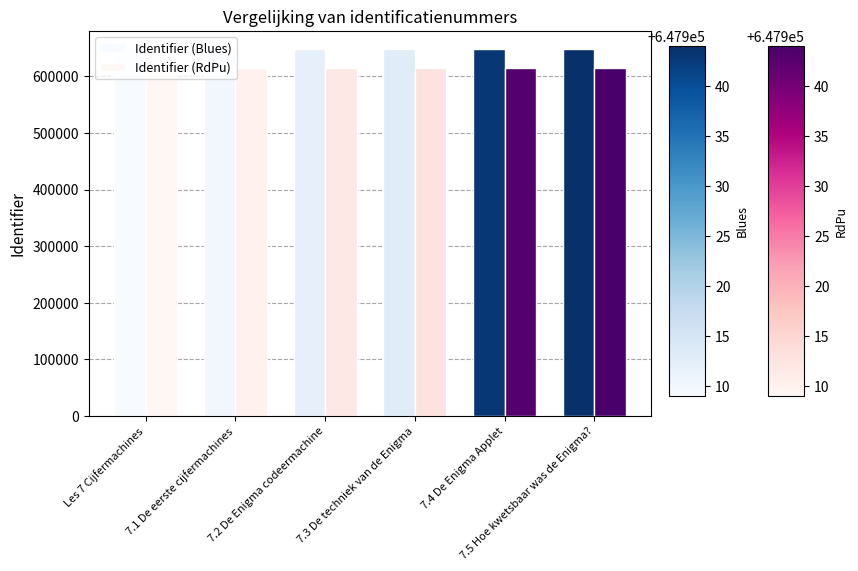

Is the value of Identifier (Blues) at Les 7 Cijfermachines greater than the value of Identifier (RdPu) at 7.2 De Enigma codeermachine?

Yes